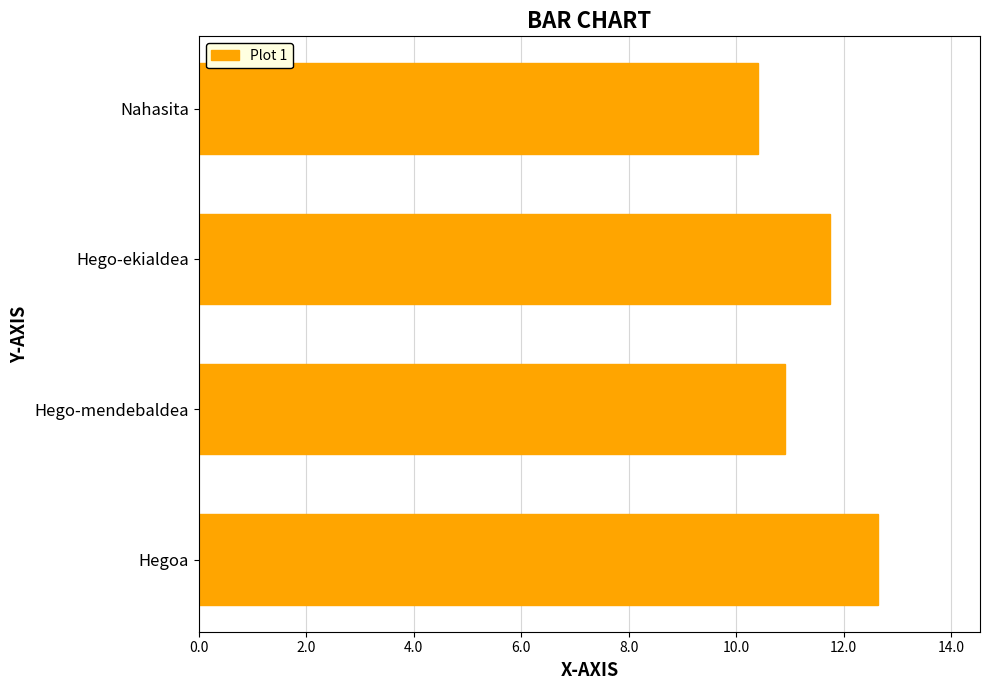

The chart shows a value of 12.6 at Hegoa. True or false?

True